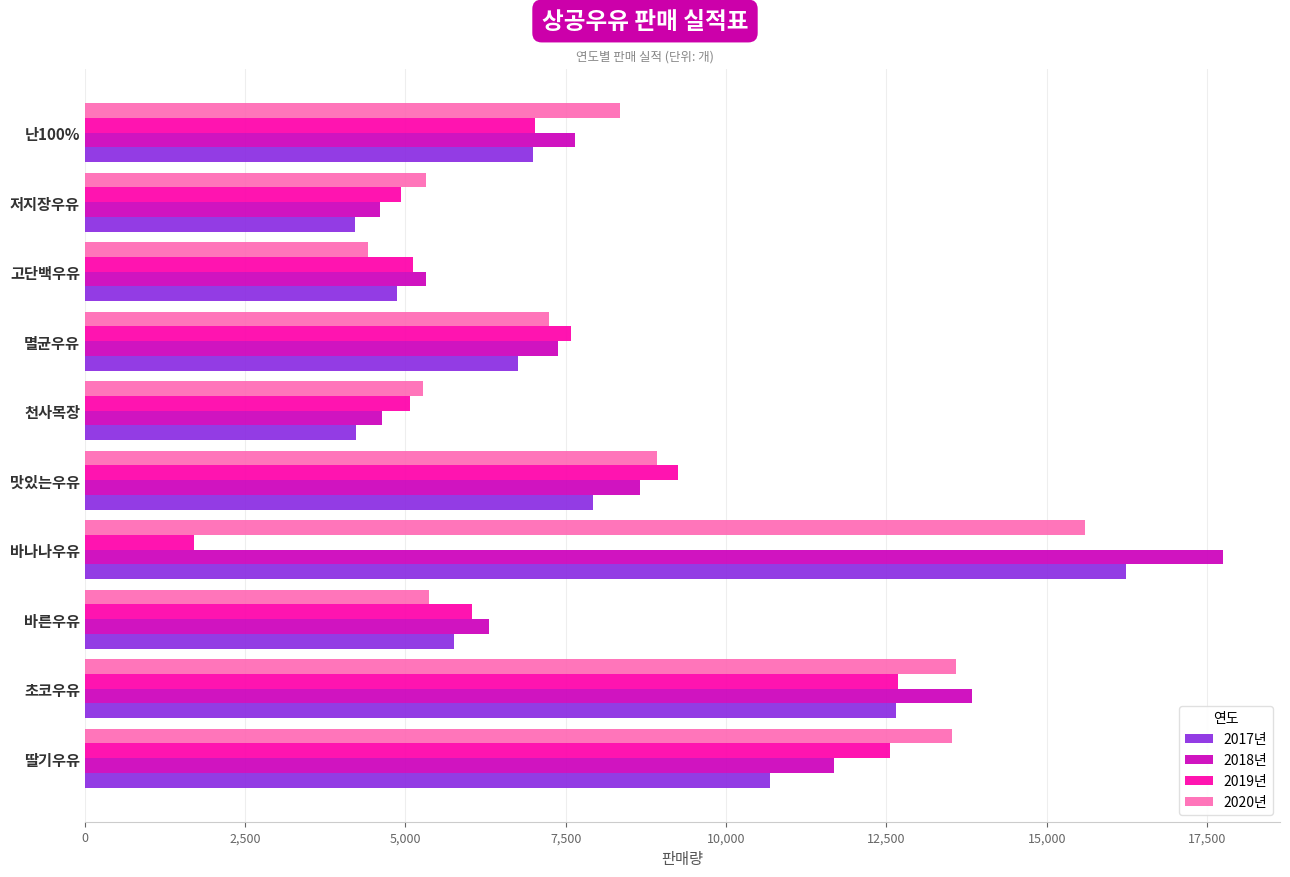

What is the sum of all 2017년 values?

80327